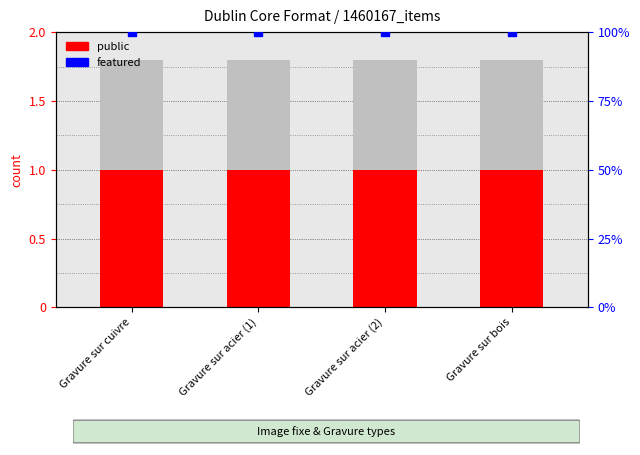

What are all the series names shown in the legend?

public, featured